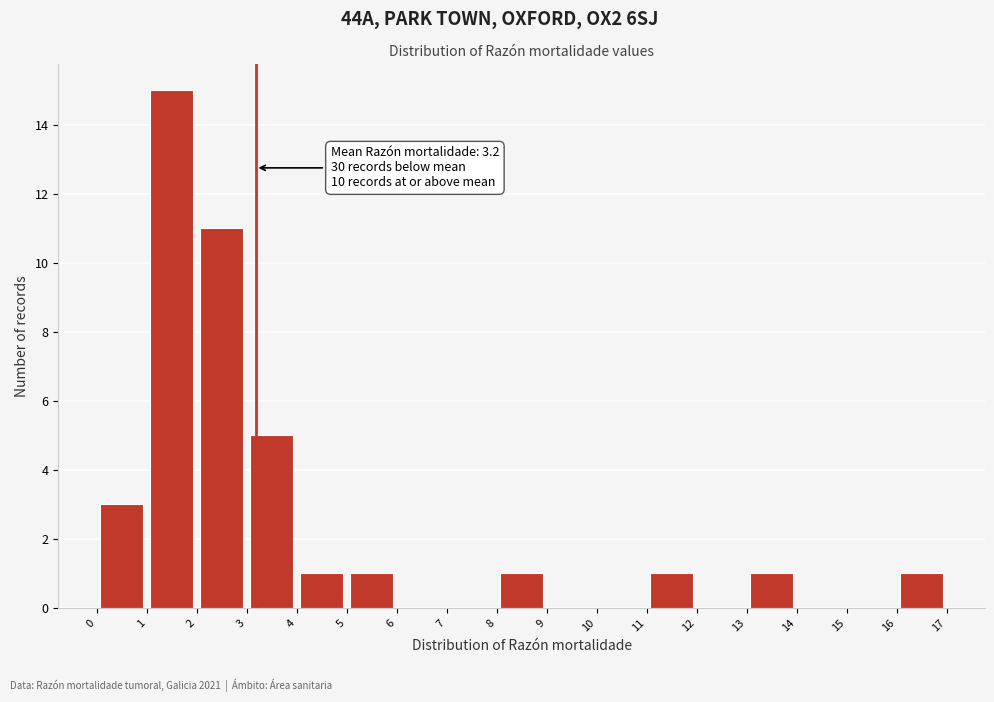

Which range on the x-axis has the tallest bar?

1 to 2